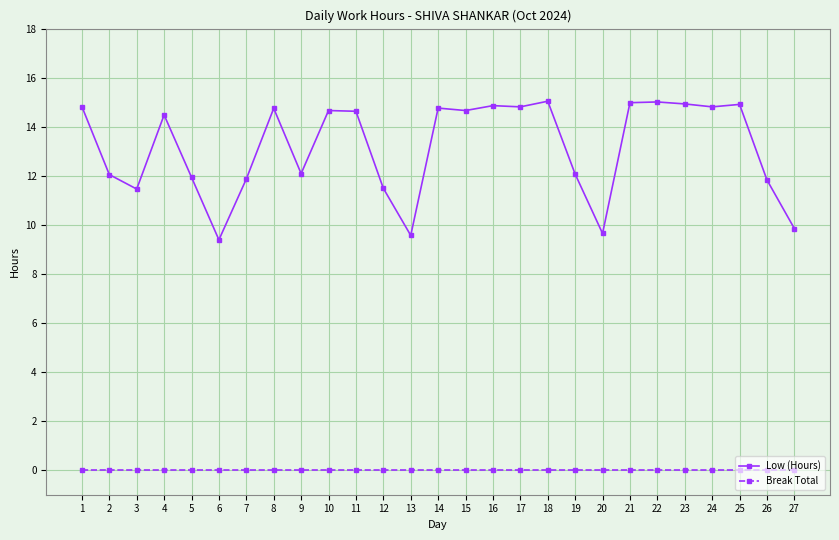

Is this an area chart (filled region under the line)?

No